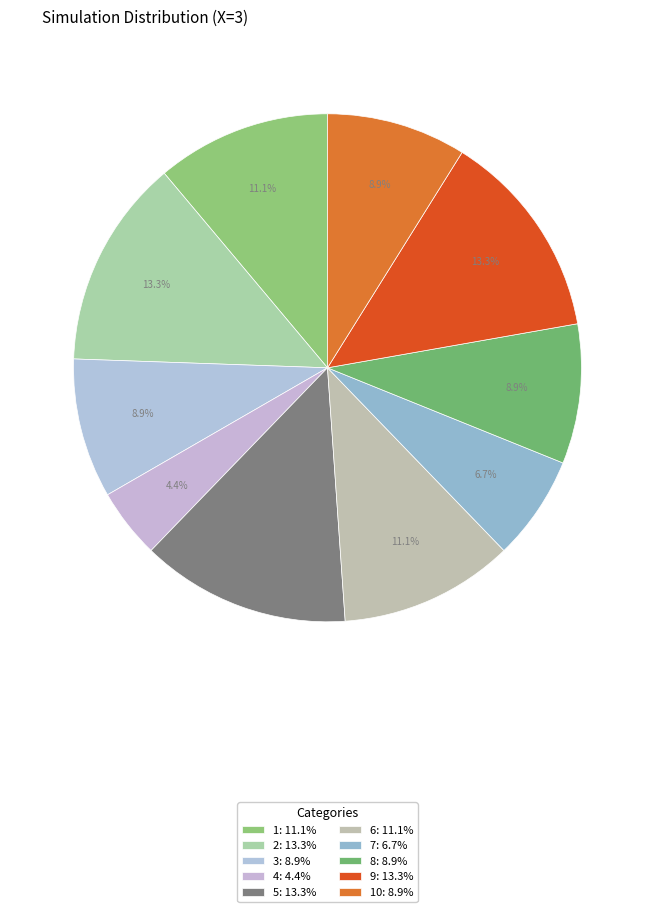

Count the number of slices in the pie.

10